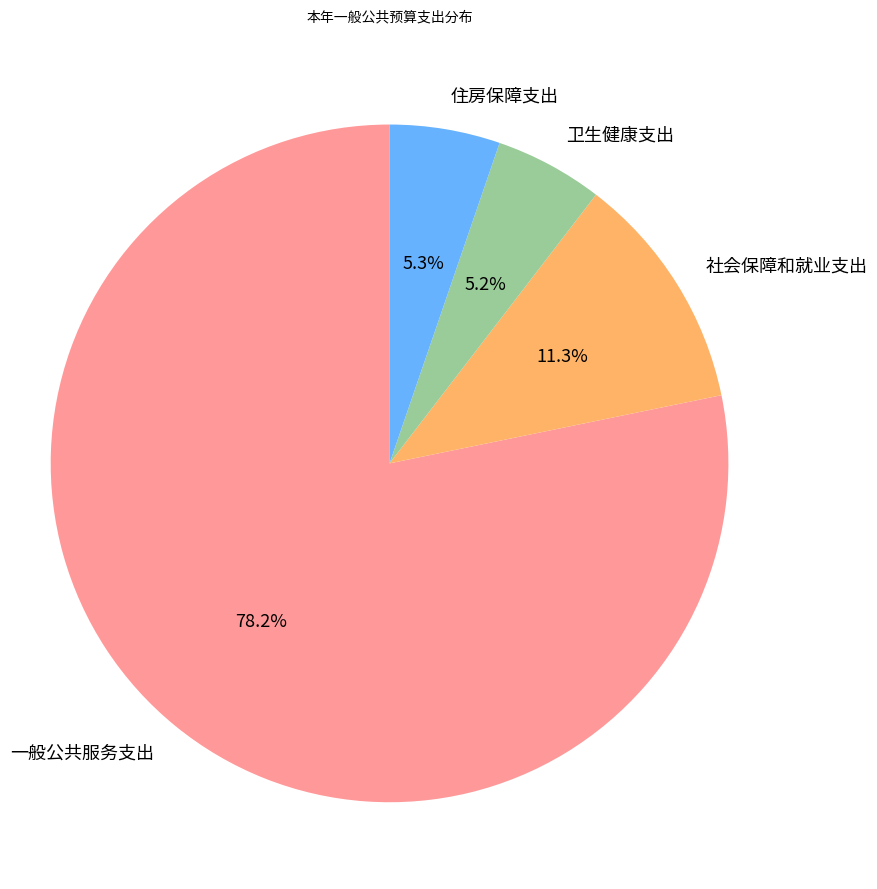

To the nearest percent, what is the difference between the 一般公共服务支出 and 社会保障和就业支出 slice percentages?

67%